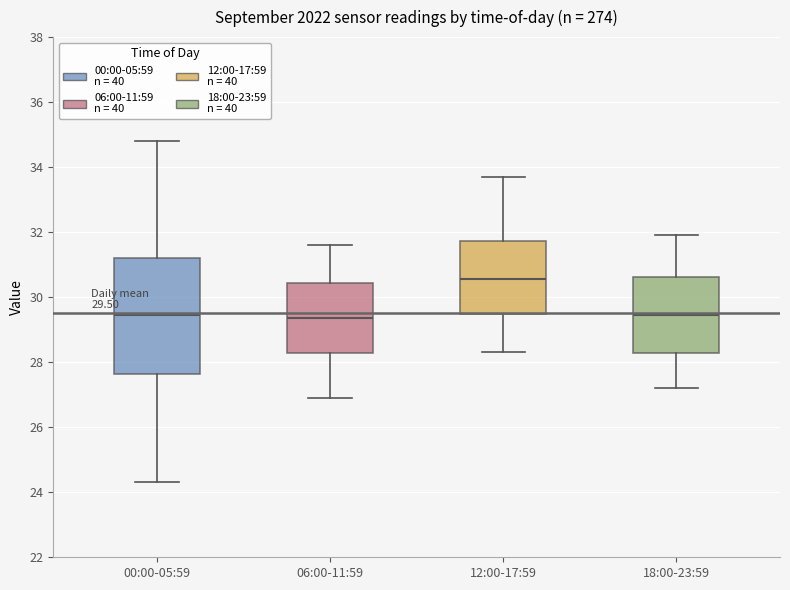

Which box is the tallest, from its lower edge to its upper edge?

00:00-05:59